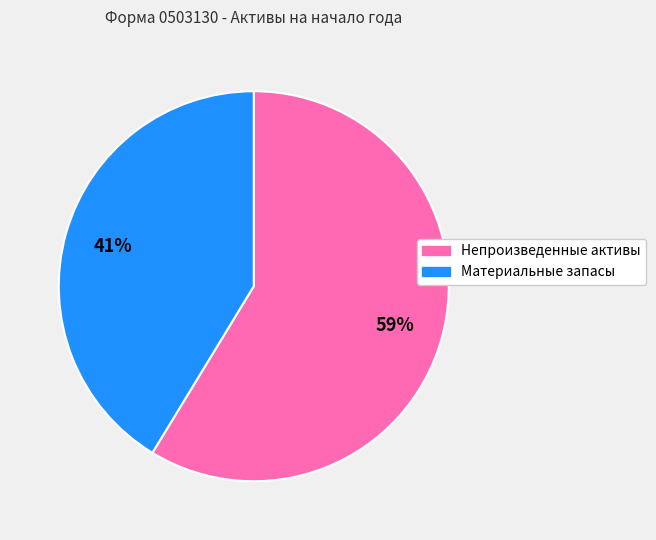

Which slice is the largest?

Непроизведенные активы